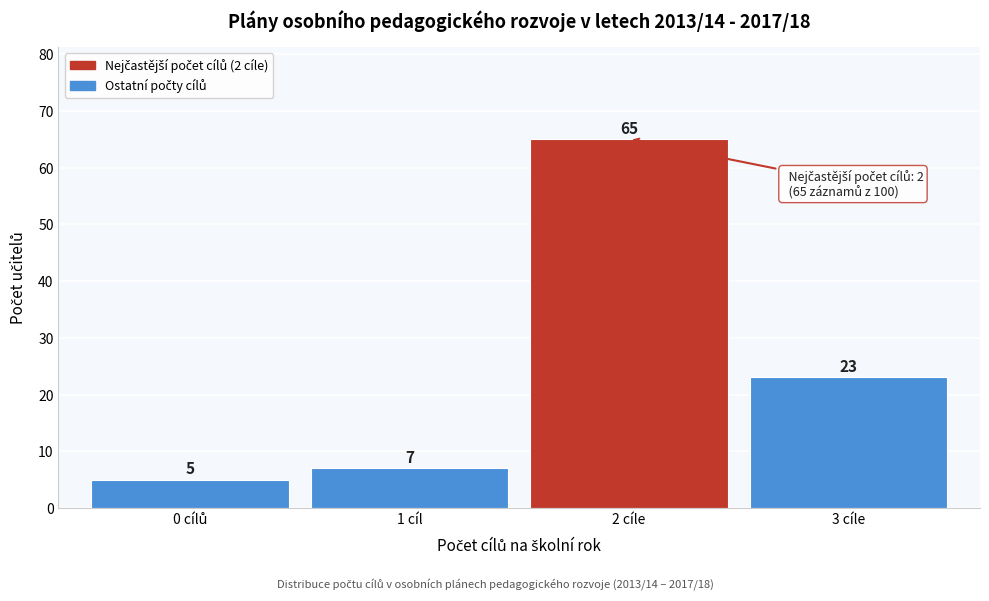

Reading left to right, list all the values displayed in this chart.

5	7	65	23